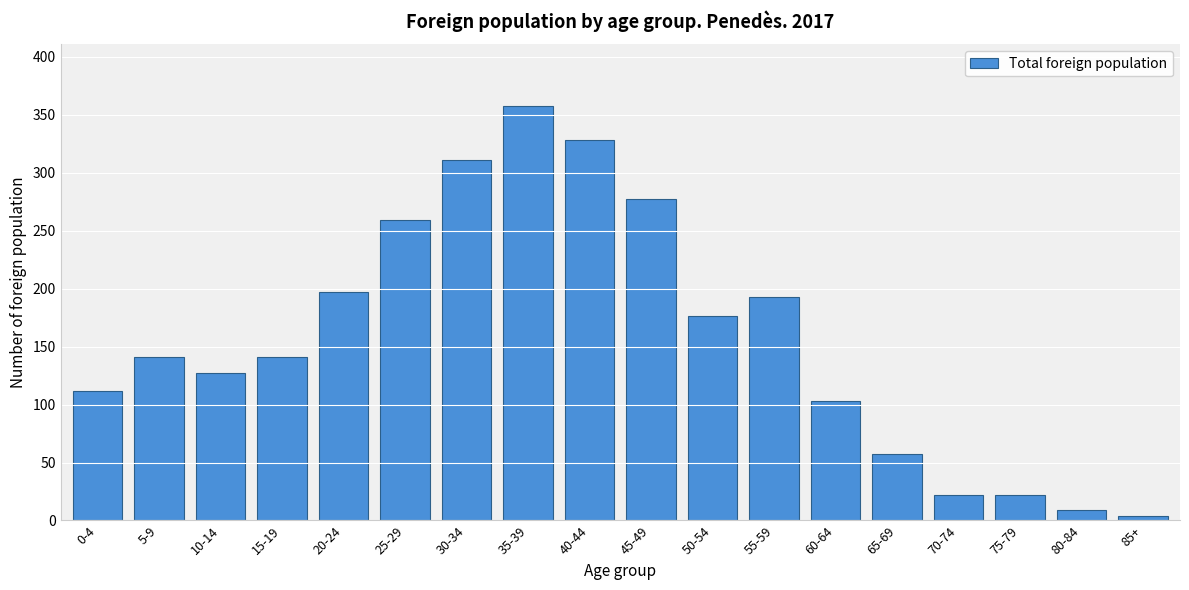

Reading left to right, what are all the values shown in this chart?

0-4=112	5-9=141	10-14=127	15-19=141	20-24=197	25-29=259	30-34=311	35-39=357	40-44=328	45-49=277	50-54=176	55-59=193	60-64=103	65-69=57	70-74=22	75-79=22	80-84=9	85+=4